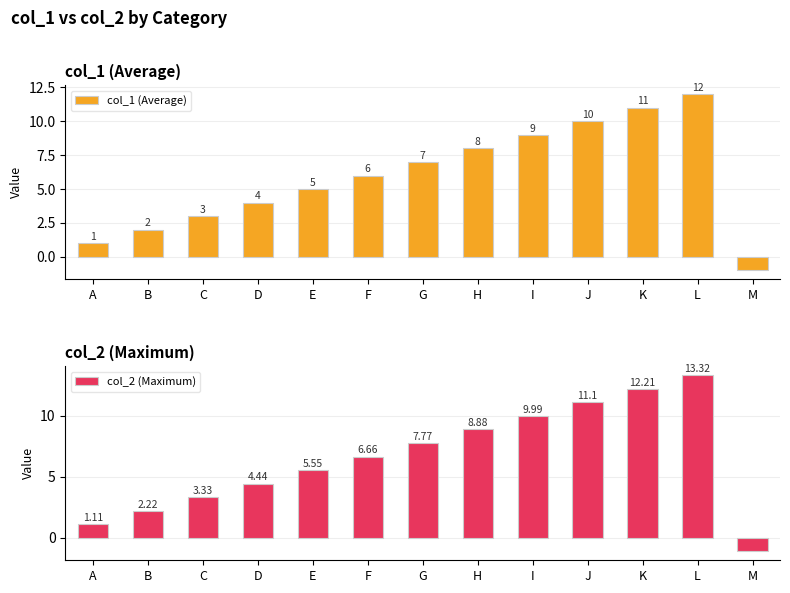

Which category has the lowest value across all series?

M